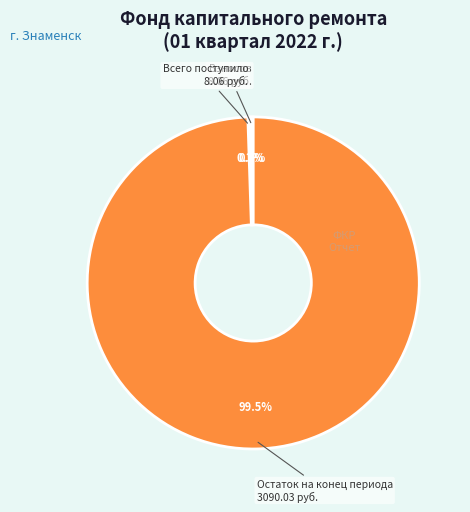

Is there any slice that represents more than half of the pie?

Yes